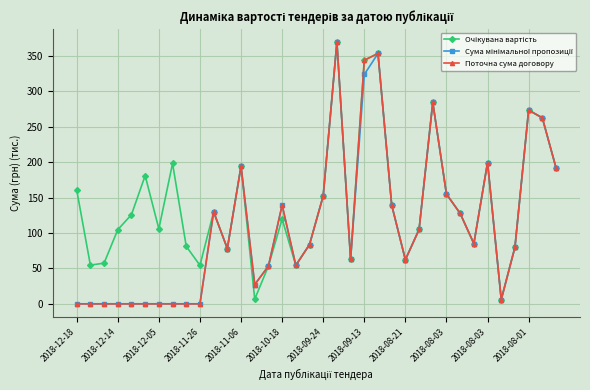

How many values in the Поточна сума договору series exceed 83?

18